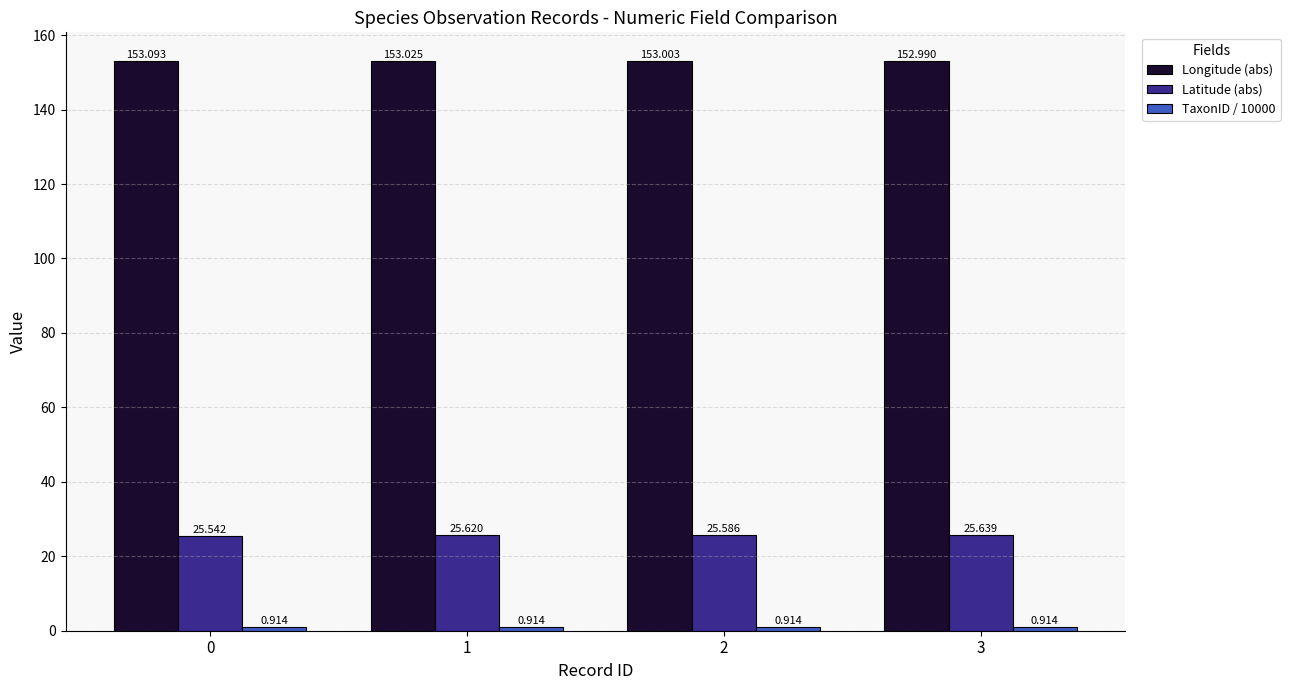

What is the total value across all series at 2?

179.5